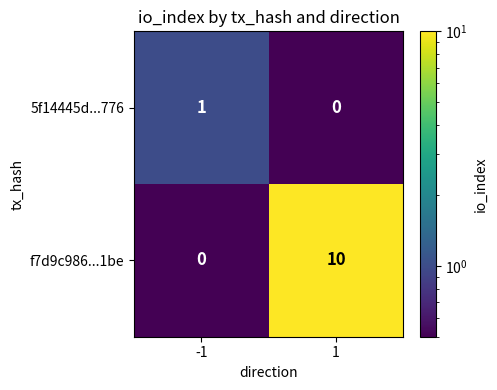

Rank the series by their average value, from lowest to highest.

5f14445d...776, f7d9c986...1be